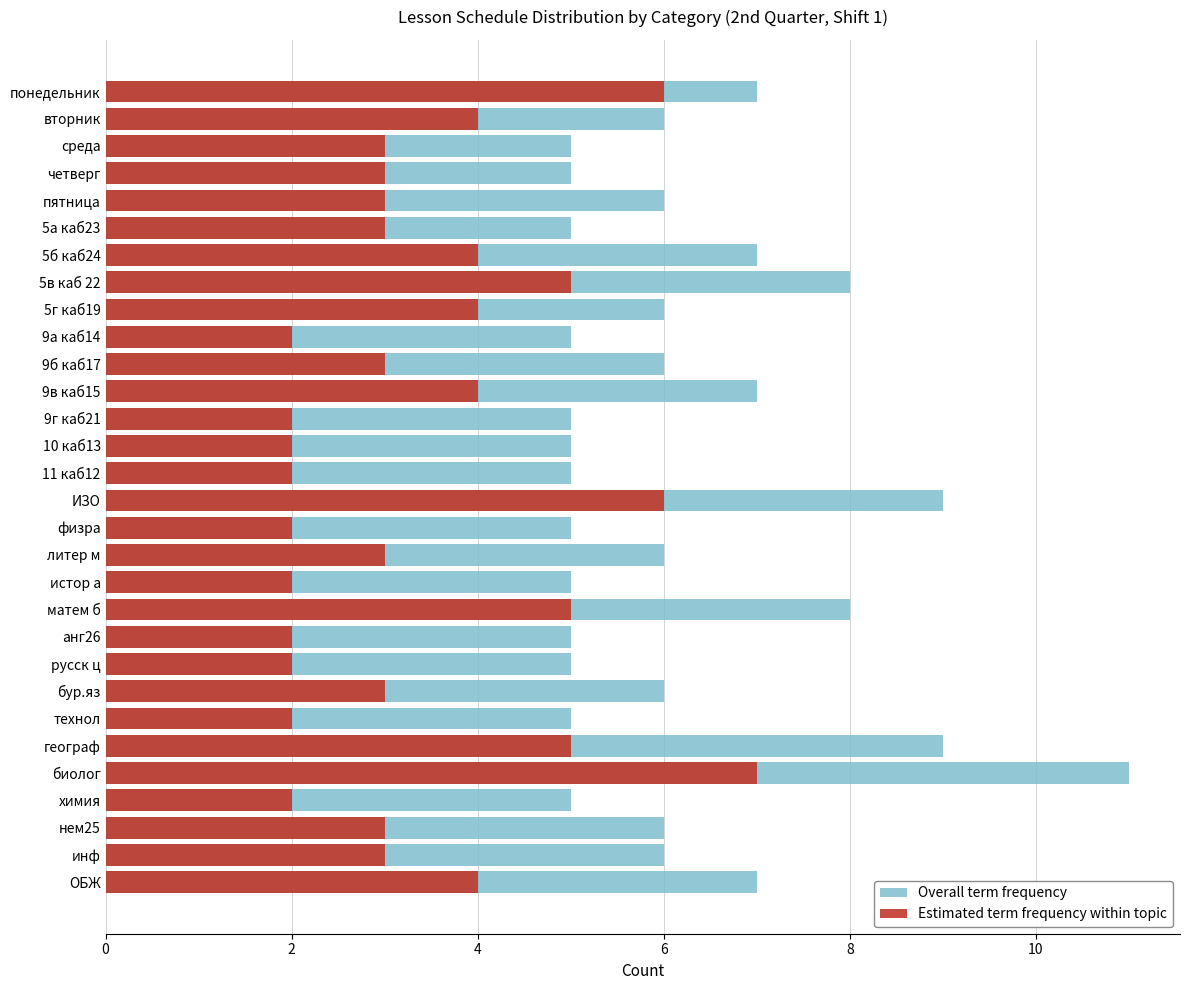

How many Estimated term frequency within topic values are between 2 and 4?

24